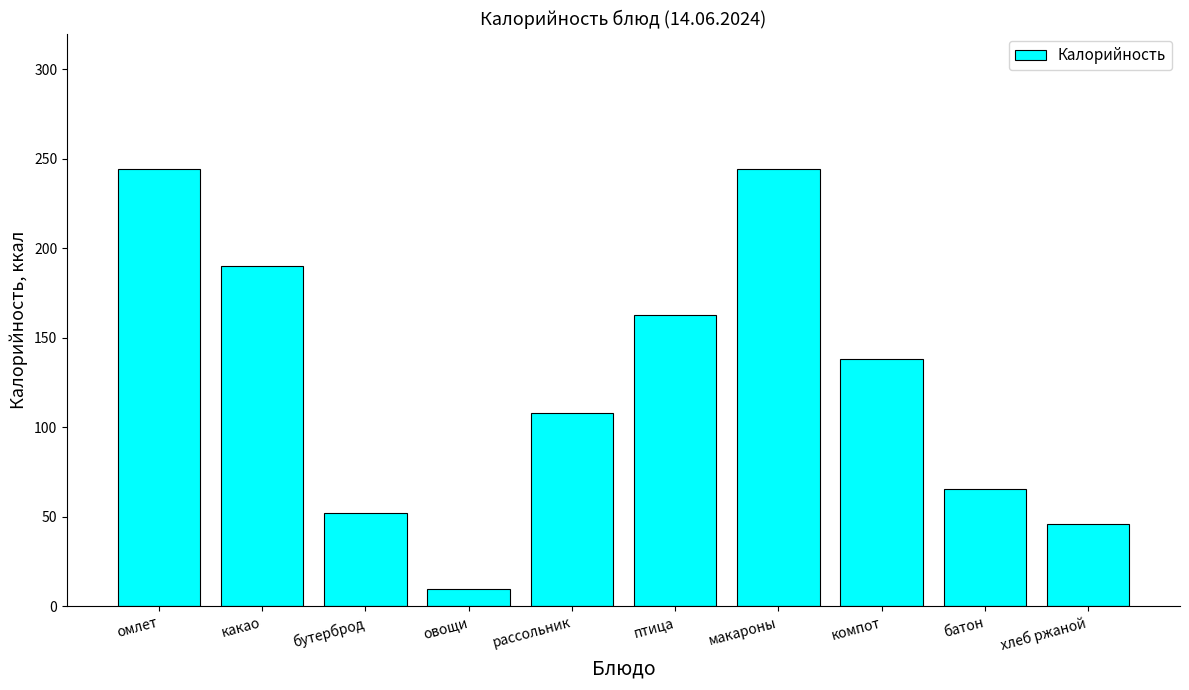

What is the change in value from омлет to птица?

-81.7